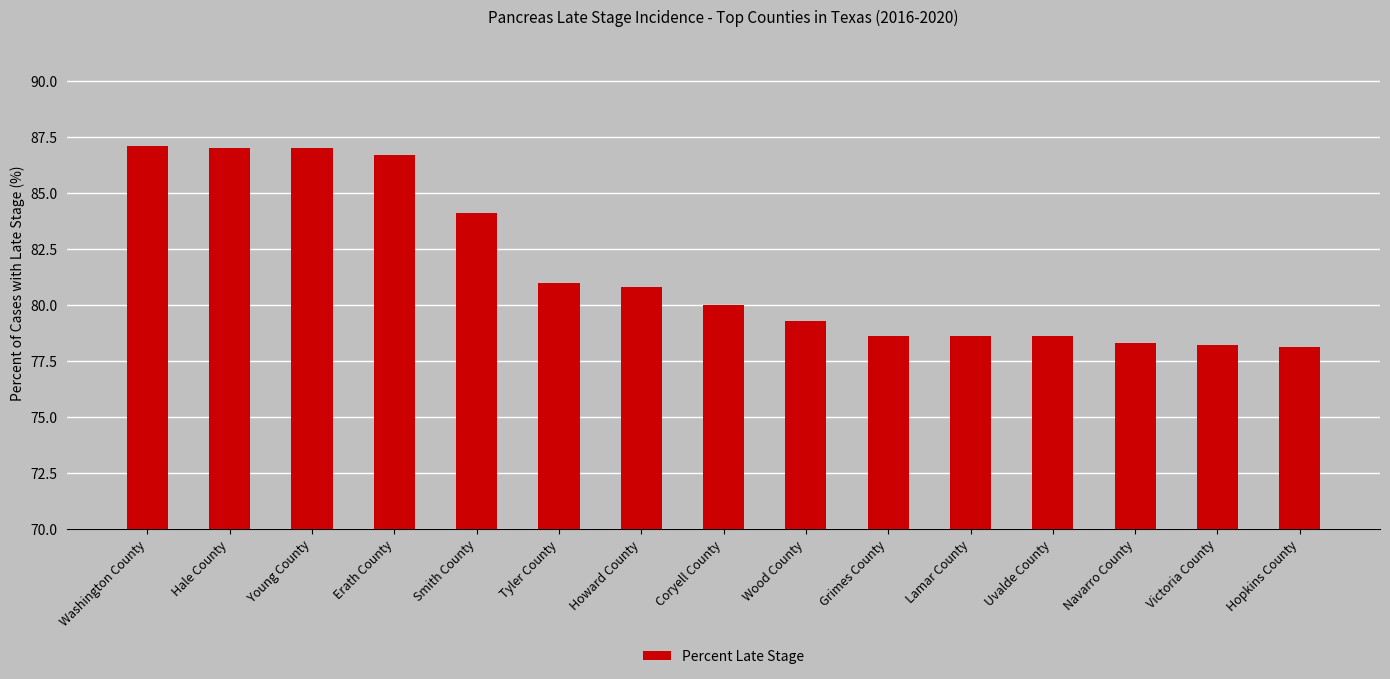

What value does the data have at Coryell County?

80.0